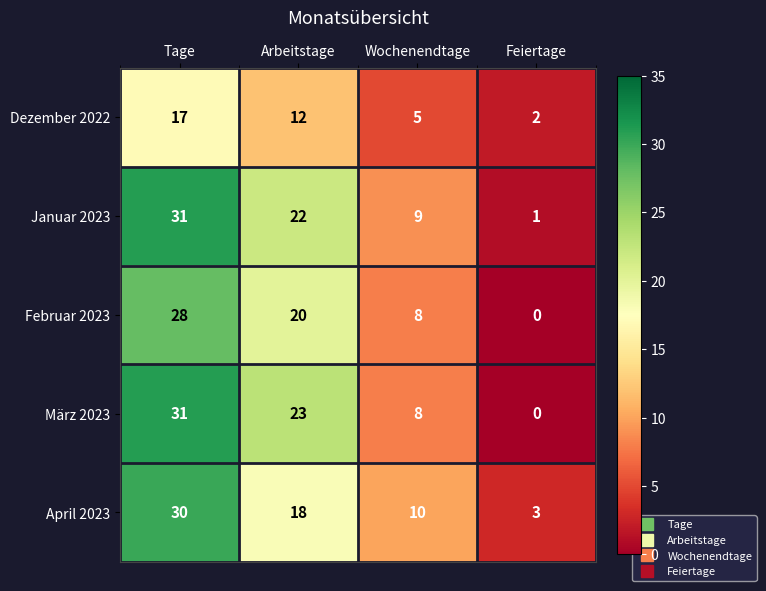

How many data points does each series have?

4